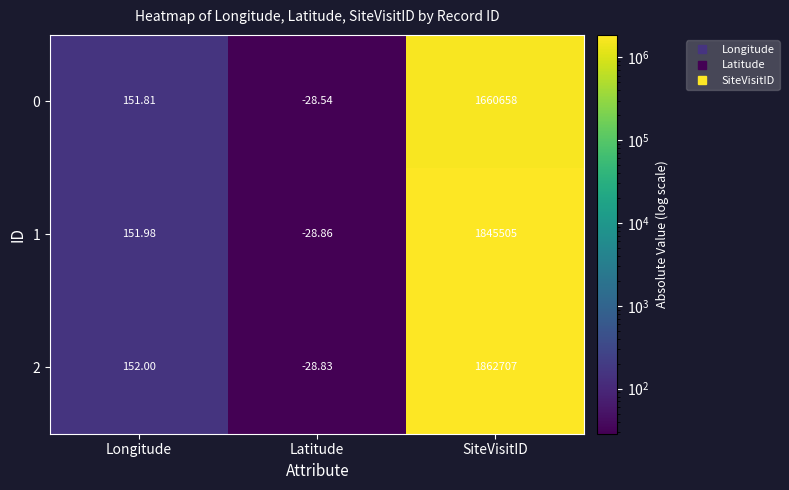

How many series are shown in this chart?

3